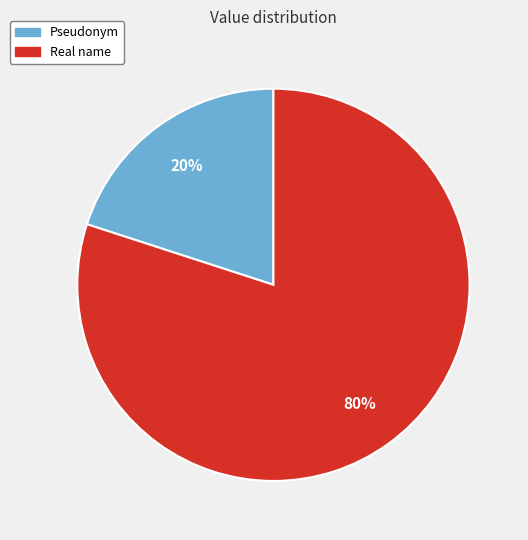

How many slices are in this pie chart?

2